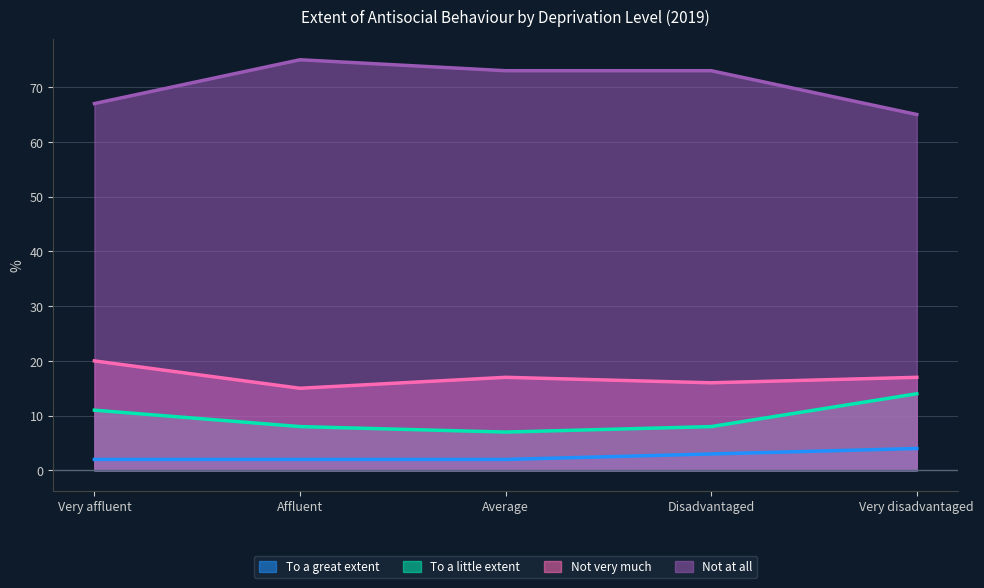

True or false: Not at all and Not very much cross at least once.

False